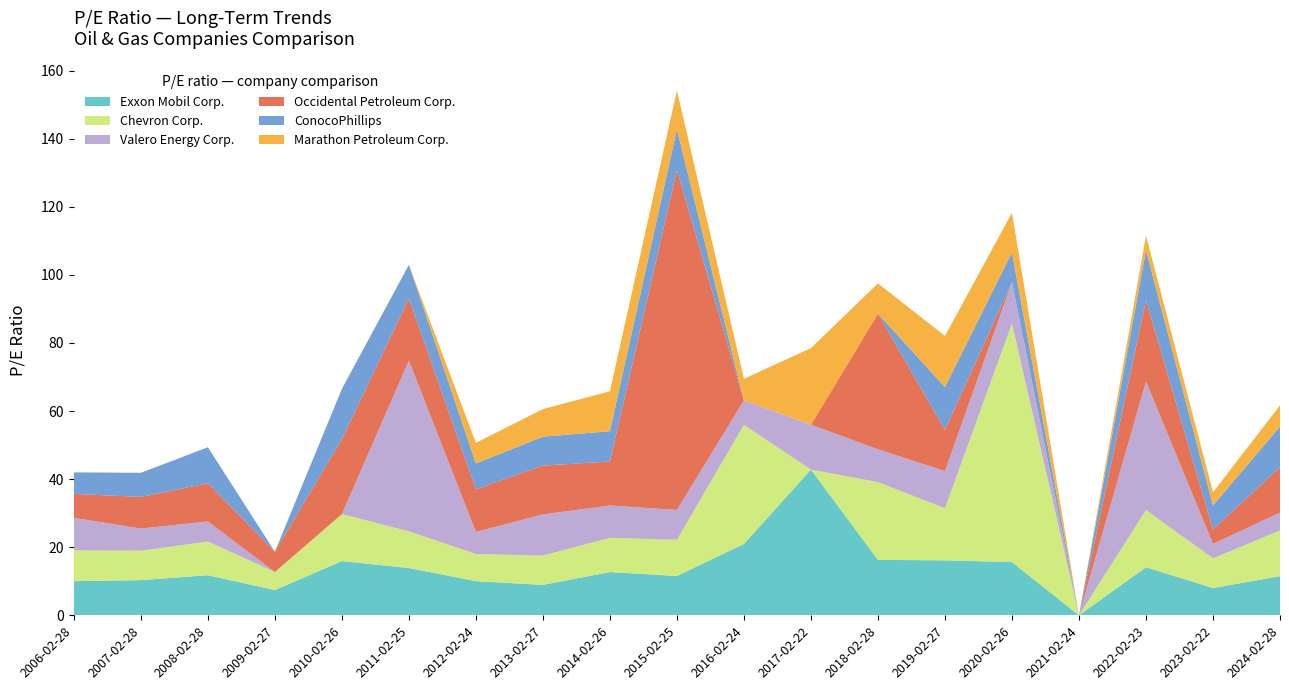

Reading left to right, what are all the values shown in this chart?

Exxon Mobil Corp.: 2006-02-28=10.0	2007-02-28=10.3	2008-02-28=11.8	2009-02-27=7.4	2010-02-26=15.9	2011-02-25=13.9	2012-02-24=10.0	2013-02-27=8.9	2014-02-26=12.7	2015-02-25=11.6	2016-02-24=21.0	2017-02-22=42.8	2018-02-28=16.3	2019-02-27=16.1	2020-02-26=15.6	2021-02-24=0.0	2022-02-23=14.1	2023-02-22=8.0	2024-02-28=11.5
Chevron Corp.: 2006-02-28=9.0	2007-02-28=8.6	2008-02-28=9.9	2009-02-27=5.3	2010-02-26=13.8	2011-02-25=10.8	2012-02-24=8.0	2013-02-27=8.6	2014-02-26=10.0	2015-02-25=10.6	2016-02-24=35.0	2017-02-22=0.0	2018-02-28=22.8	2019-02-27=15.3	2020-02-26=70.1	2021-02-24=0.0	2022-02-23=16.8	2023-02-22=8.7	2024-02-28=13.4
Valero Energy Corp.: 2006-02-28=9.6	2007-02-28=6.5	2008-02-28=5.9	2009-02-27=0.0	2010-02-26=0.0	2011-02-25=50.1	2012-02-24=6.5	2013-02-27=12.1	2014-02-26=9.5	2015-02-25=8.8	2016-02-24=7.2	2017-02-22=13.2	2018-02-28=9.6	2019-02-27=10.9	2020-02-26=12.1	2021-02-24=0.0	2022-02-23=37.8	2023-02-22=4.3	2024-02-28=5.3
Occidental Petroleum Corp.: 2006-02-28=7.1	2007-02-28=9.3	2008-02-28=11.2	2009-02-27=6.0	2010-02-26=22.0	2011-02-25=18.3	2012-02-24=12.5	2013-02-27=14.3	2014-02-26=12.9	2015-02-25=99.8	2016-02-24=0.0	2017-02-22=0.0	2018-02-28=39.9	2019-02-27=12.1	2020-02-26=0.0	2021-02-24=0.0	2022-02-23=23.9	2023-02-22=4.2	2024-02-28=13.4
ConocoPhillips: 2006-02-28=6.3	2007-02-28=7.1	2008-02-28=10.6	2009-02-27=0.0	2010-02-26=14.8	2011-02-25=9.9	2012-02-24=7.6	2013-02-27=8.5	2014-02-26=8.9	2015-02-25=12.0	2016-02-24=0.0	2017-02-22=0.0	2018-02-28=0.0	2019-02-27=12.6	2020-02-26=8.8	2021-02-24=0.0	2022-02-23=14.7	2023-02-22=7.1	2024-02-28=11.9
Marathon Petroleum Corp.: 2006-02-28=0.0	2007-02-28=0.0	2008-02-28=0.0	2009-02-27=0.0	2010-02-26=0.0	2011-02-25=0.0	2012-02-24=6.0	2013-02-27=8.1	2014-02-26=11.7	2015-02-25=11.4	2016-02-24=6.3	2017-02-22=22.5	2018-02-28=8.9	2019-02-27=15.0	2020-02-26=11.7	2021-02-24=0.0	2022-02-23=4.3	2023-02-22=3.9	2024-02-28=6.2